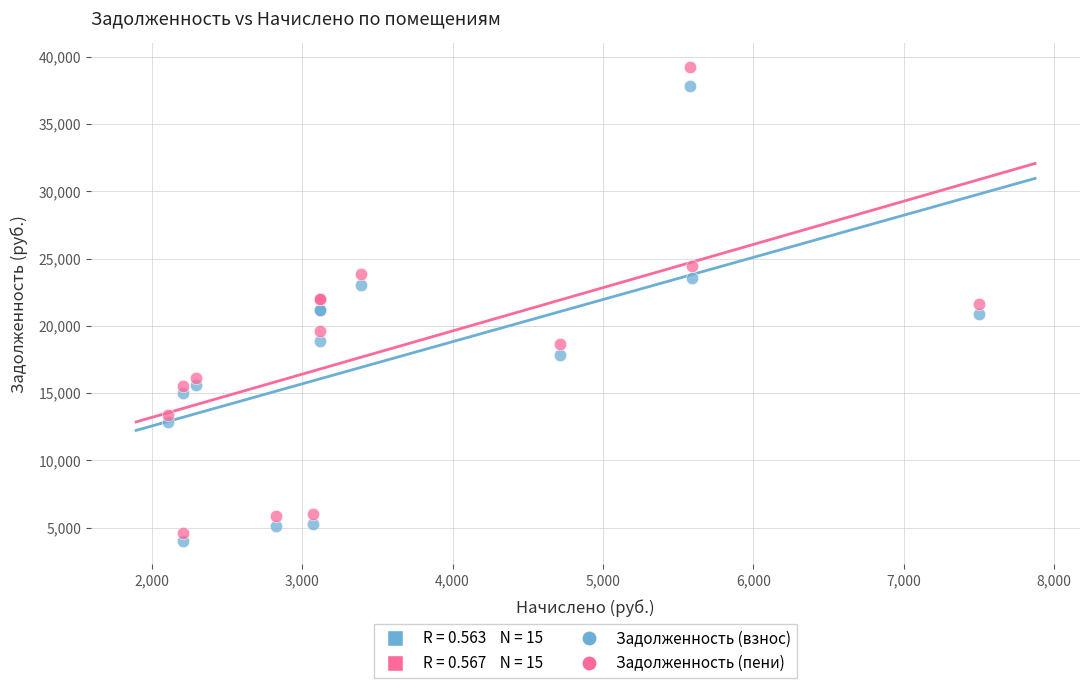

What is the X range (max minus min) for the scatter plot?

5393.5